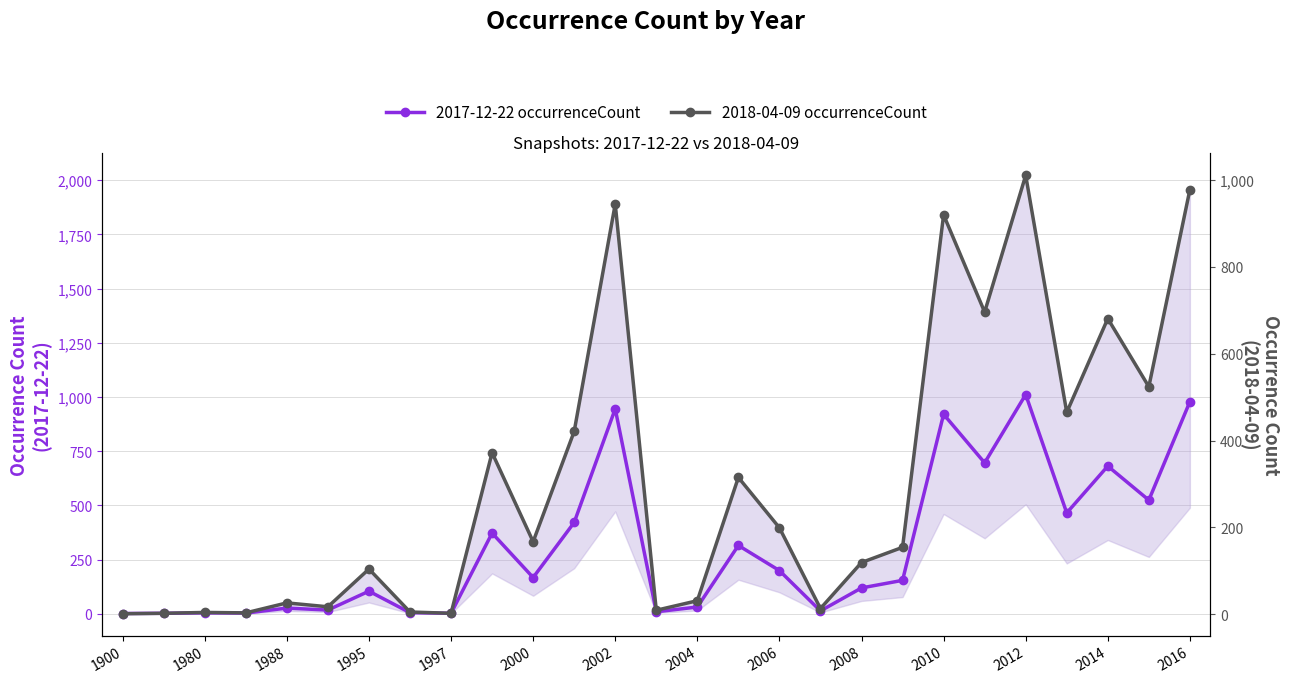

Does the chart display data point markers on the line(s)?

Yes